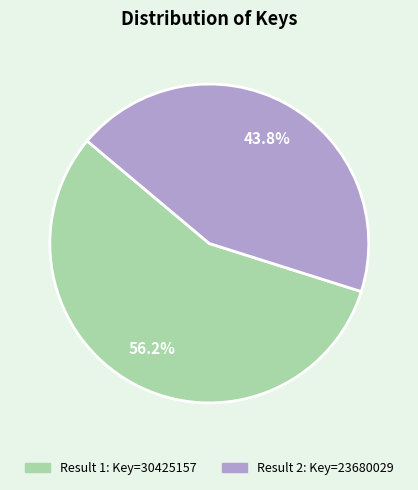

Does any single category account for the majority?

Yes